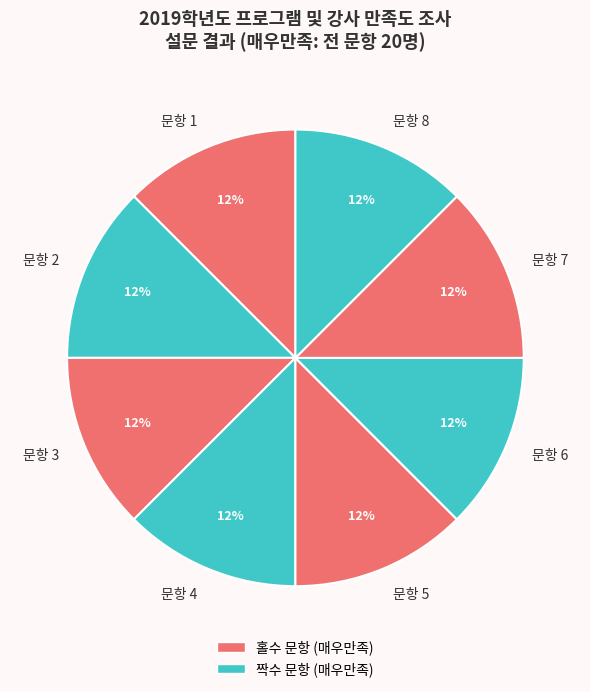

Is there any slice that represents more than half of the pie?

No